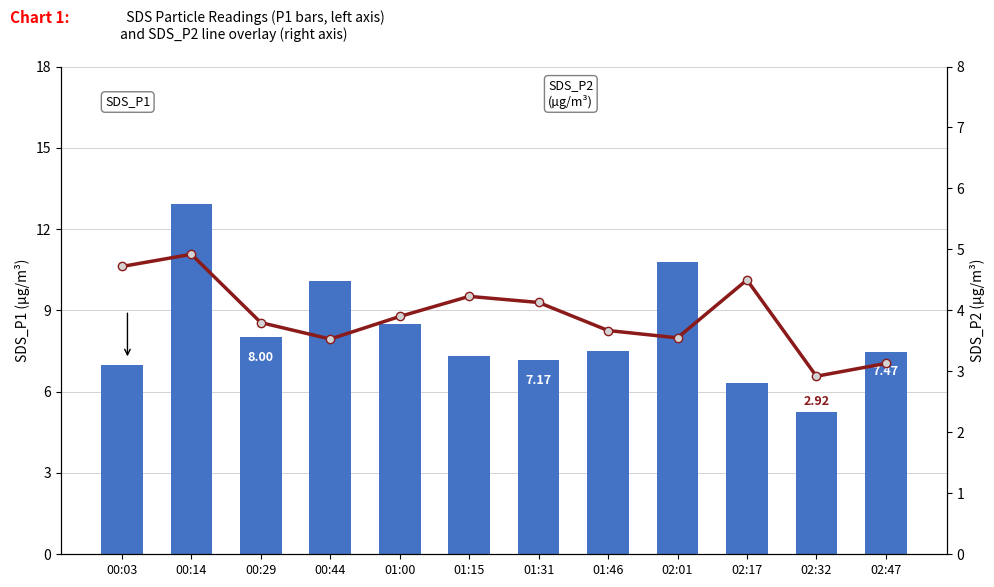

List the series in order of their peak value, highest first.

SDS_P1, SDS_P2